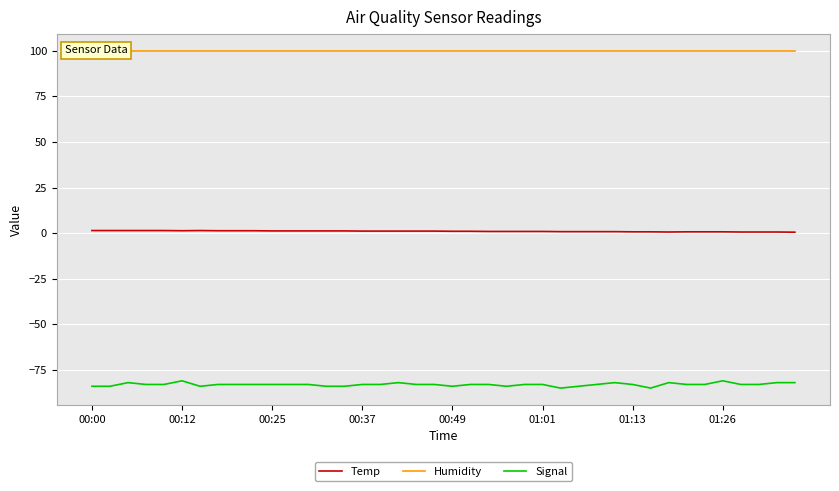

How many categories are shown in the chart?

40